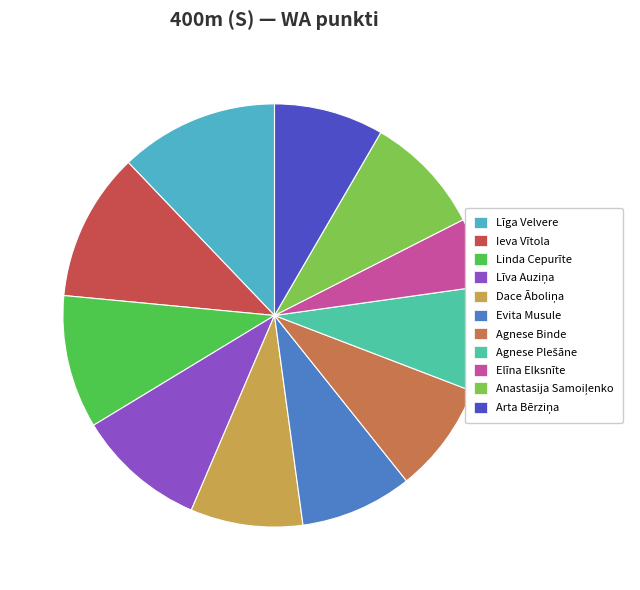

Which category has the smallest portion of the pie?

Elīna Elksnīte